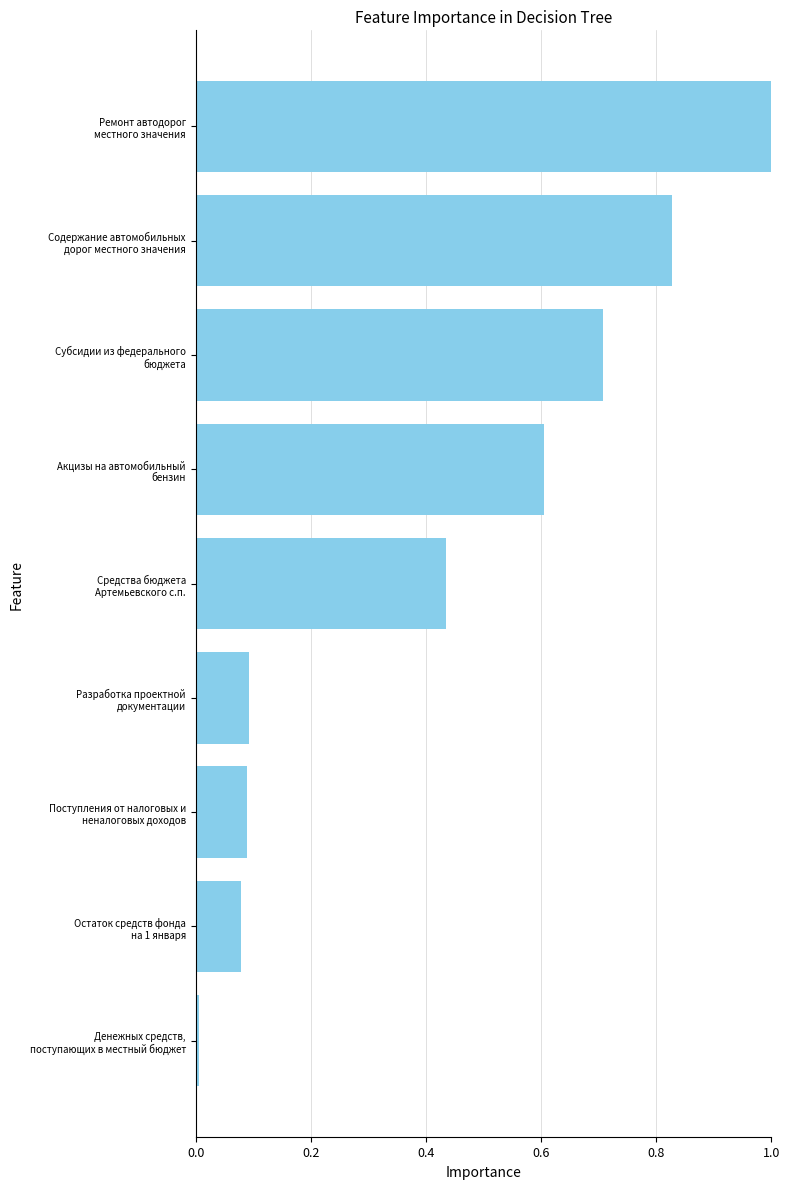

What is the difference between the maximum and minimum values?

1.0